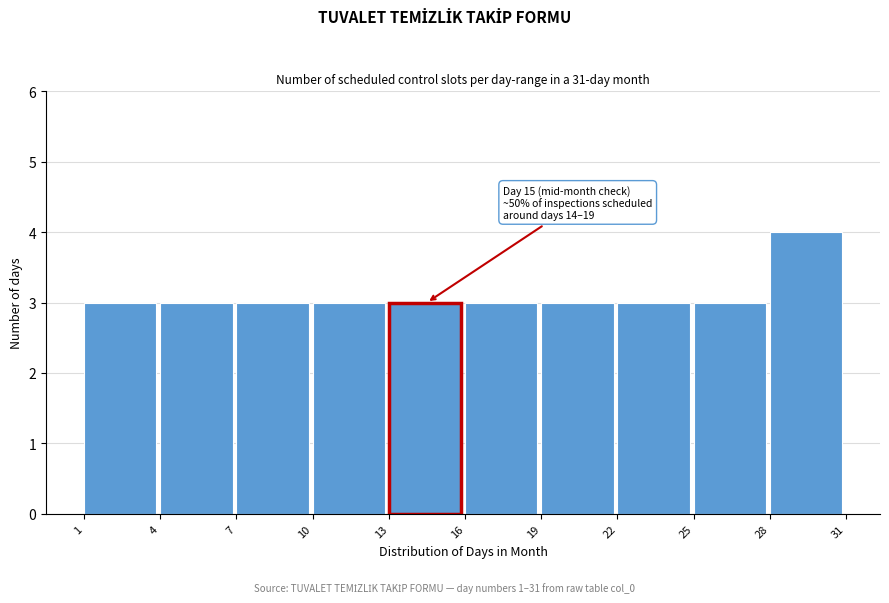

Over which range of the x-axis is the bar tallest?

28 to 31